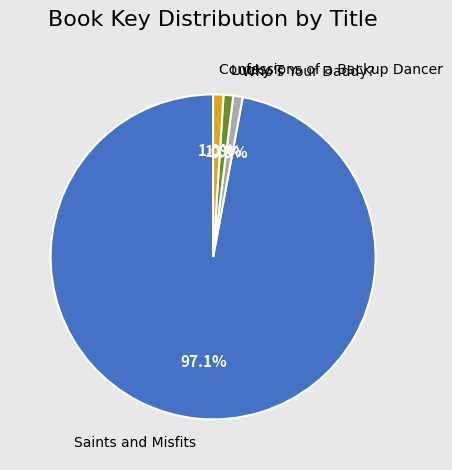

Which has a higher value, Lucky T or Saints and Misfits?

Saints and Misfits